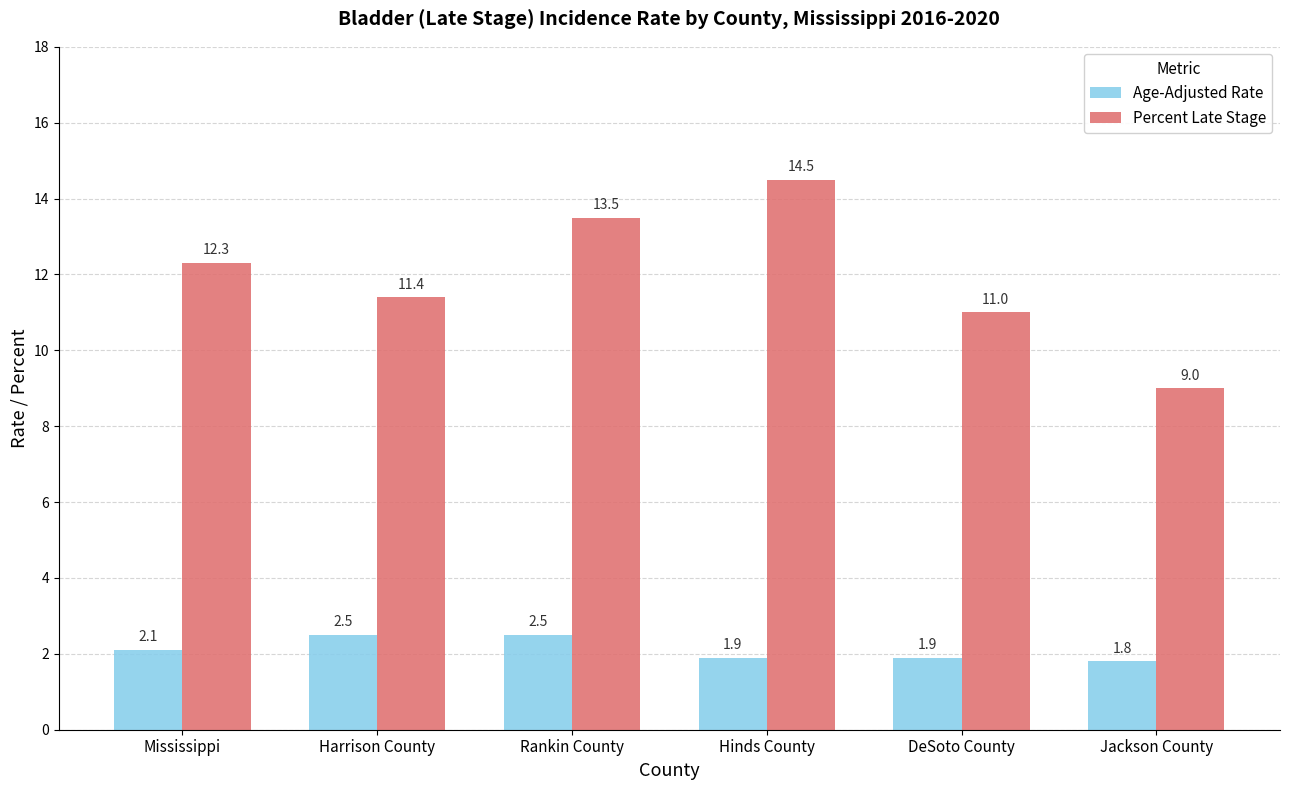

How many data points does each series have?

6